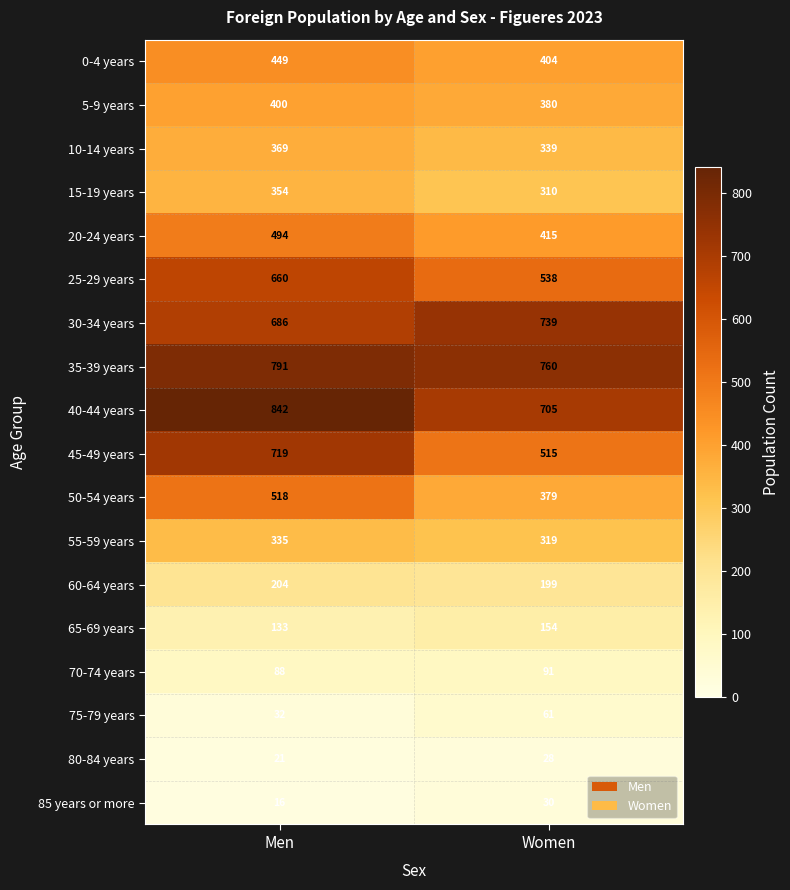

Which series has the largest range (max minus min)?

45-49 years